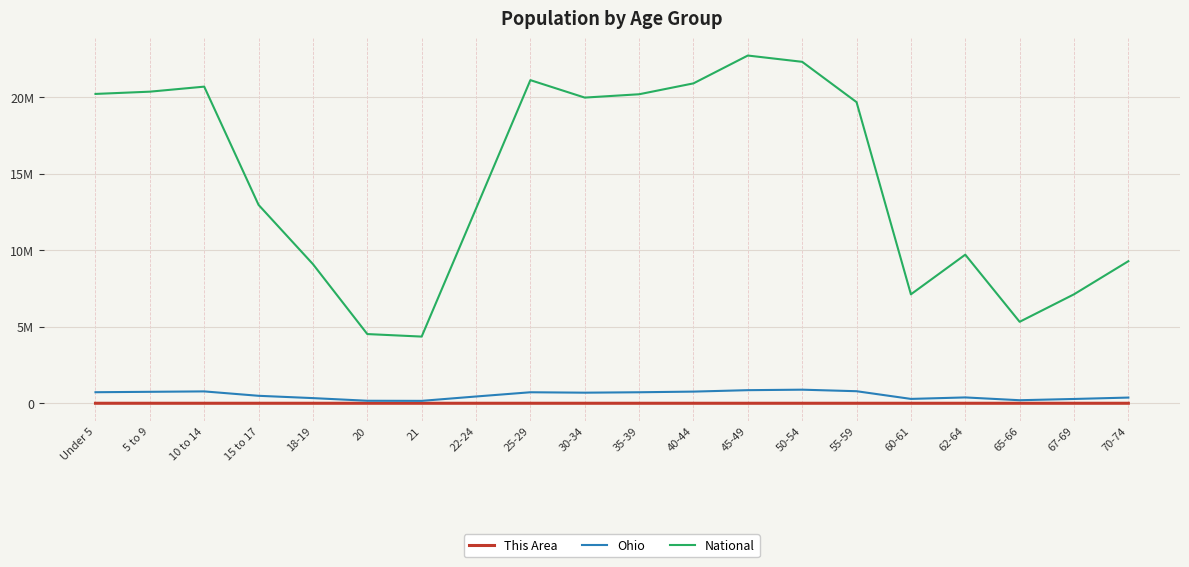

What is the difference between the This Area values at 60-61 and 22-24?

11